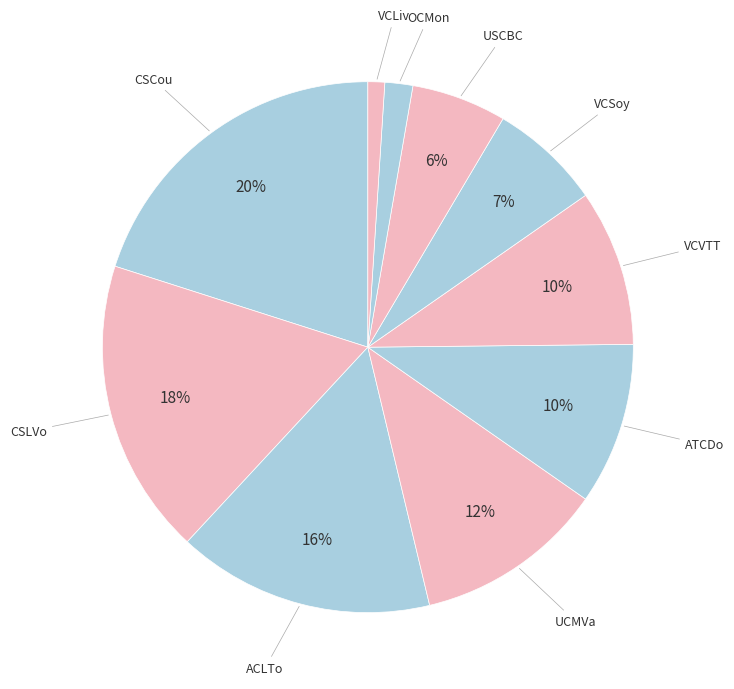

How many segments does this pie chart have?

10